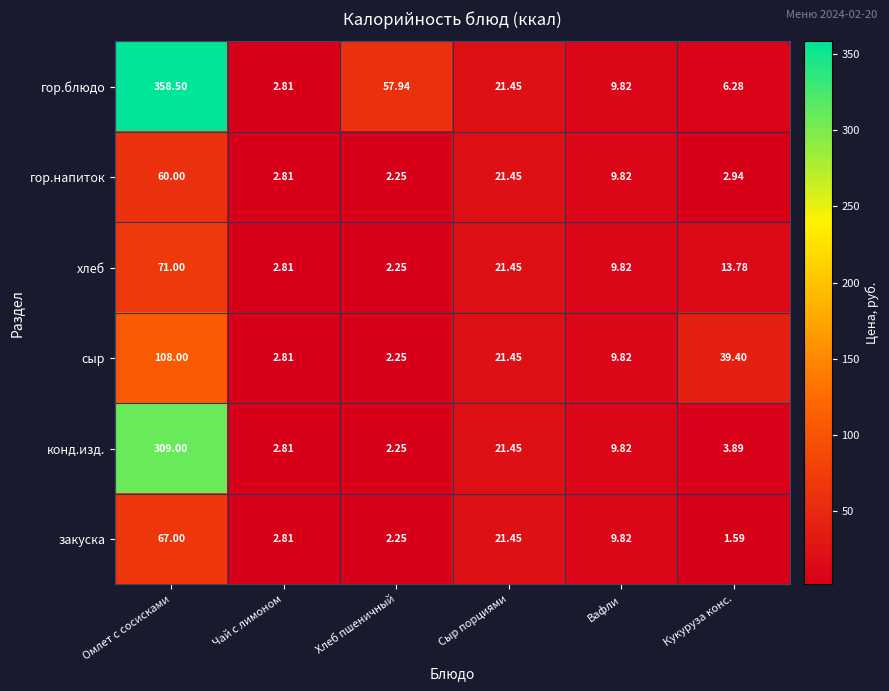

At which category does the chart reach its peak across all series?

Омлет с сосисками